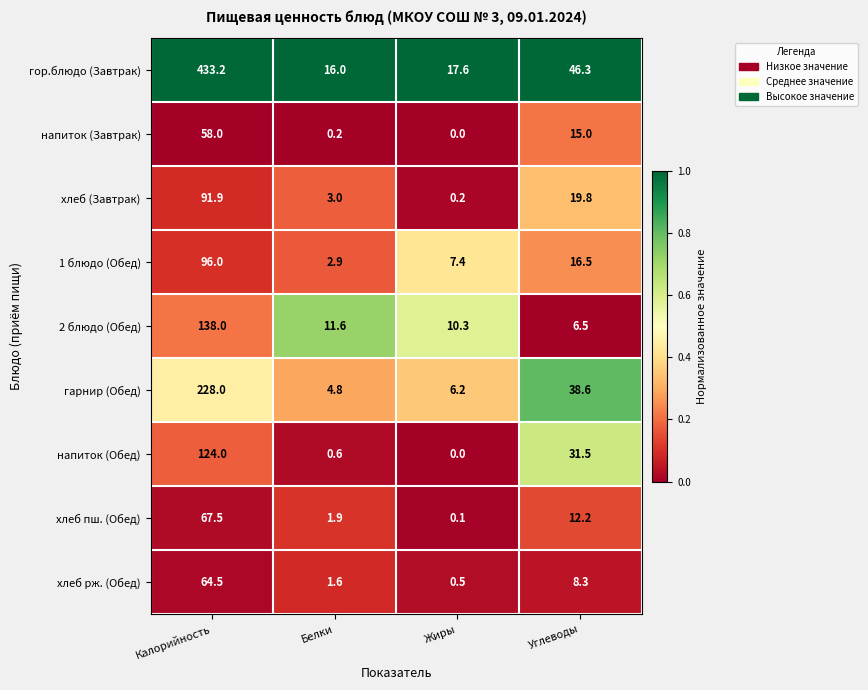

What is the difference between the highest and lowest values at Белки?

15.8